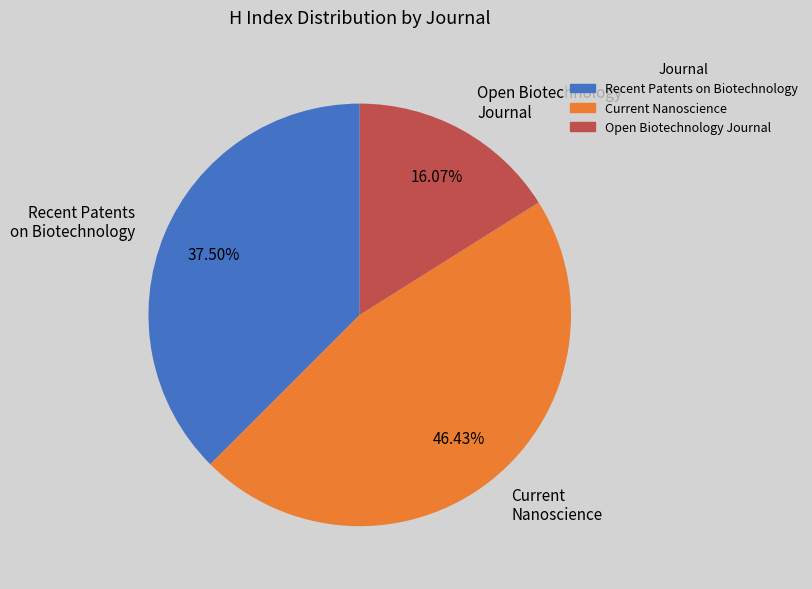

To the nearest percent, what is the combined percentage of Recent Patents on Biotechnology and Current Nanoscience?

84%